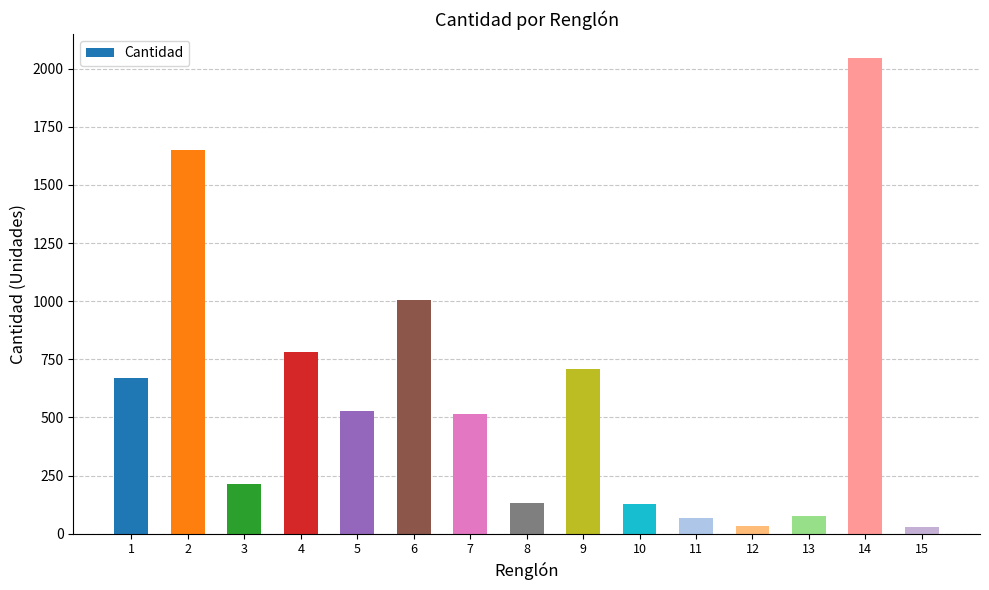

What is the difference between the values at 15 and 4?

750